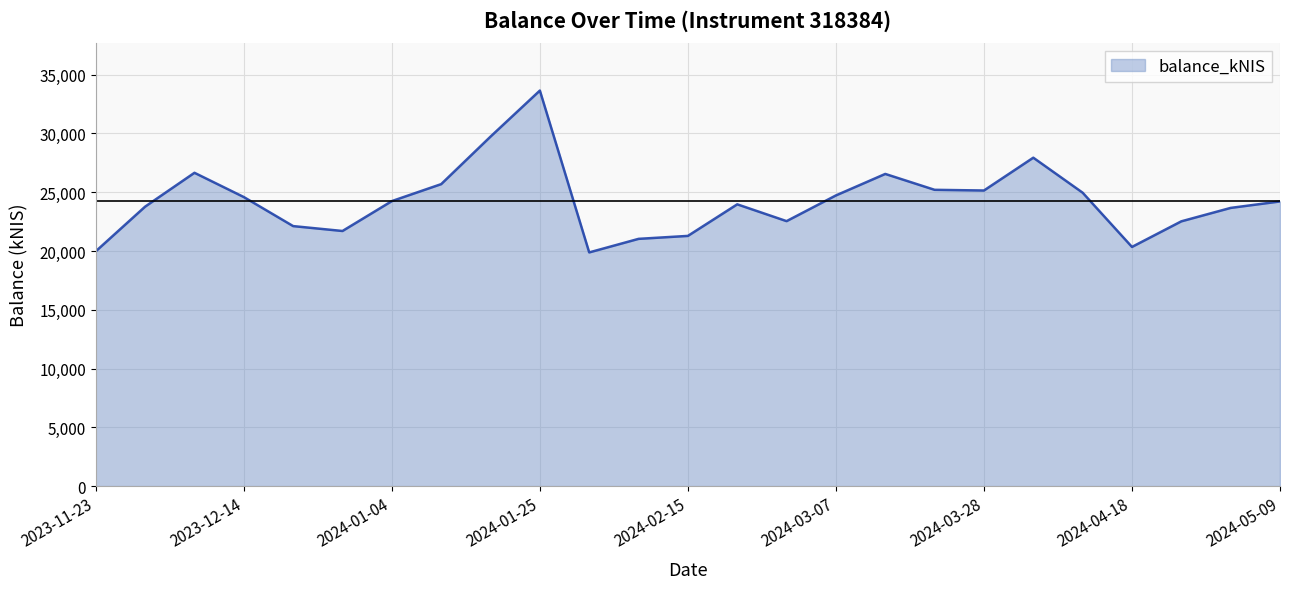

Does the chart display data point markers on the line(s)?

No